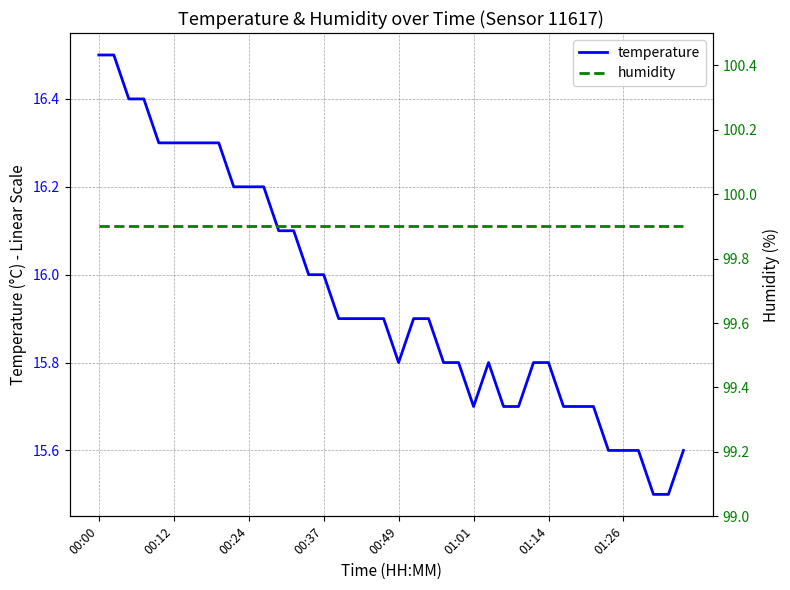

Which series has the widest spread of values?

temperature